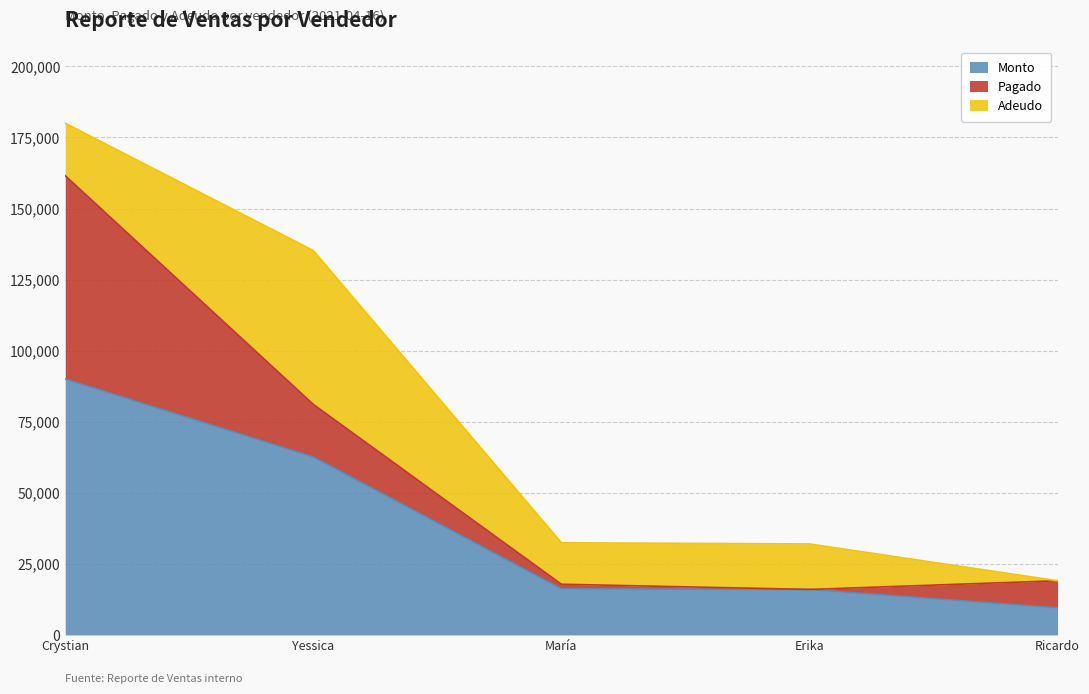

What is the sum of the Adeudo values at Ricardo Antelis Tovar and Crystian Trigos?

18462.5